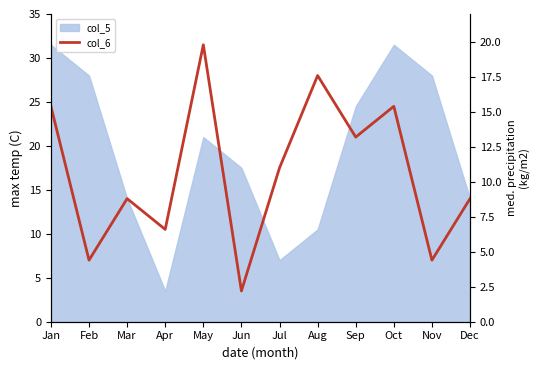

What is the difference between the values at Sep and Aug?

4.4